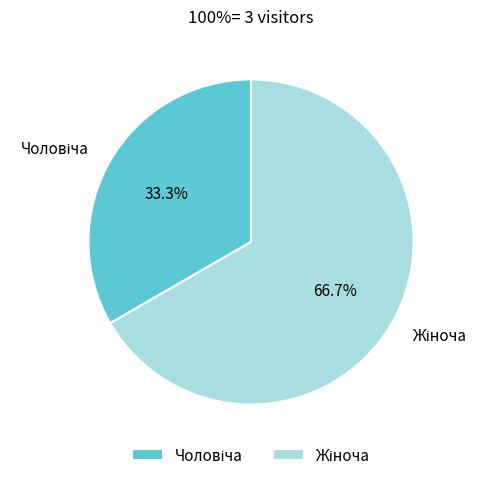

Is there any slice that represents more than half of the pie?

Yes